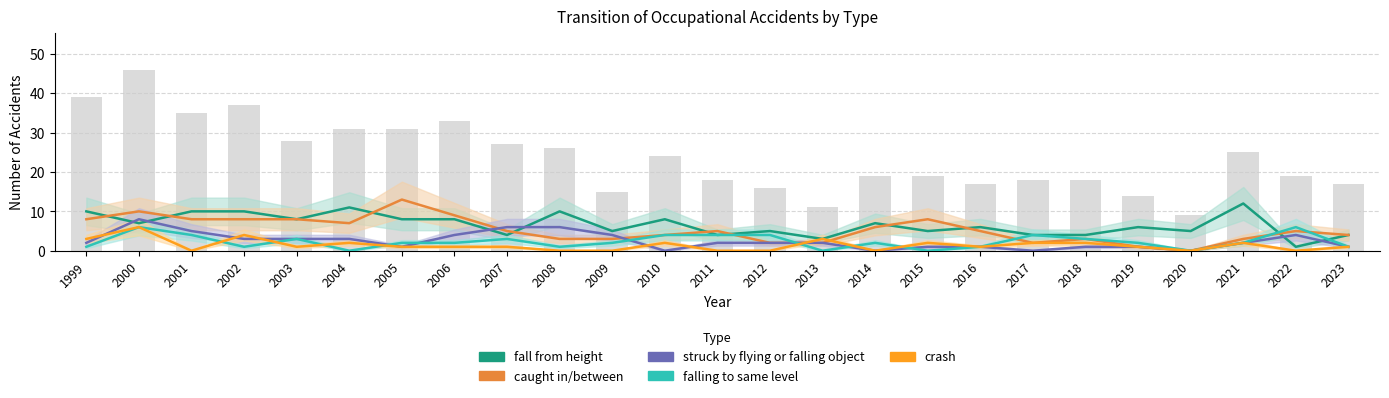

Between 2017 and 2006, which is larger?

2006